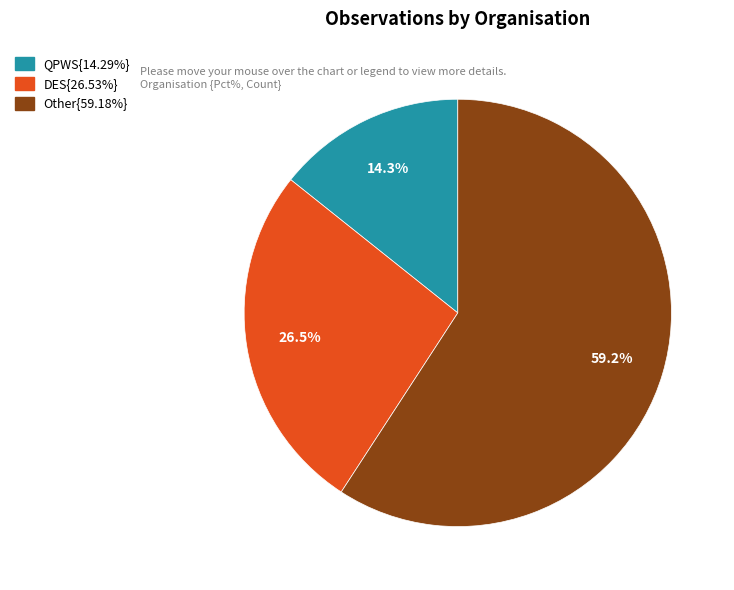

Is there a majority slice in this chart?

Yes